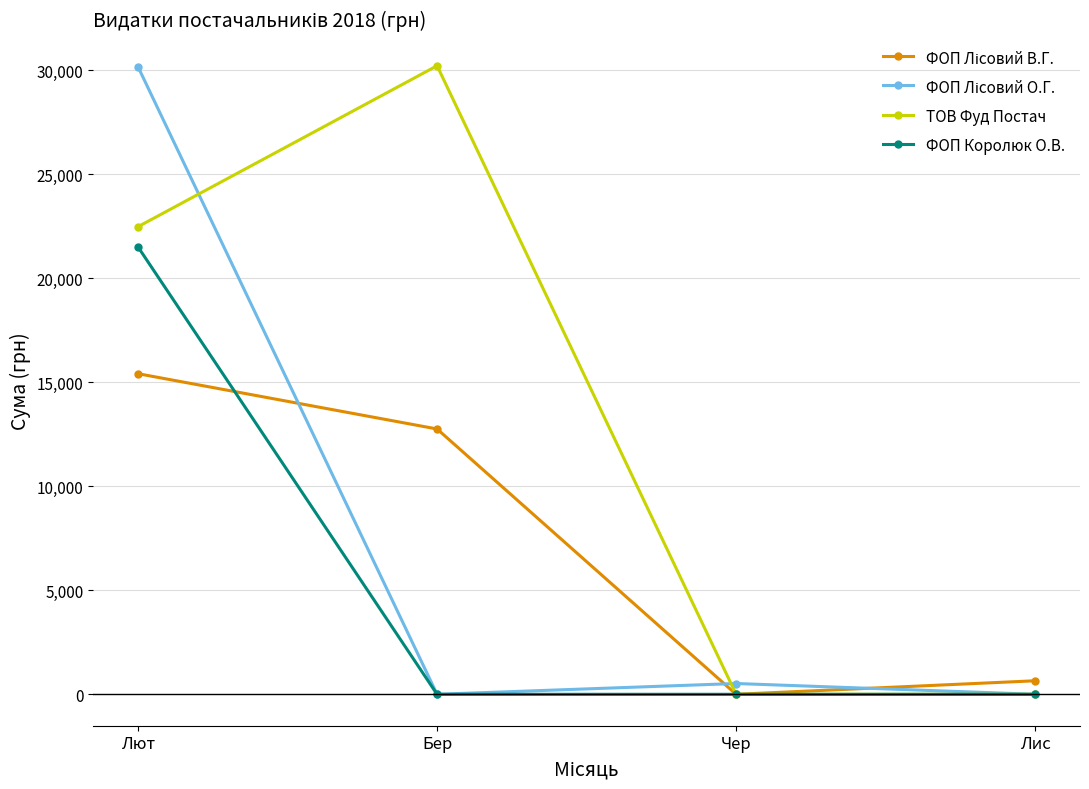

What is the sum of all ФОП Королюк О.В. values?

21496.3